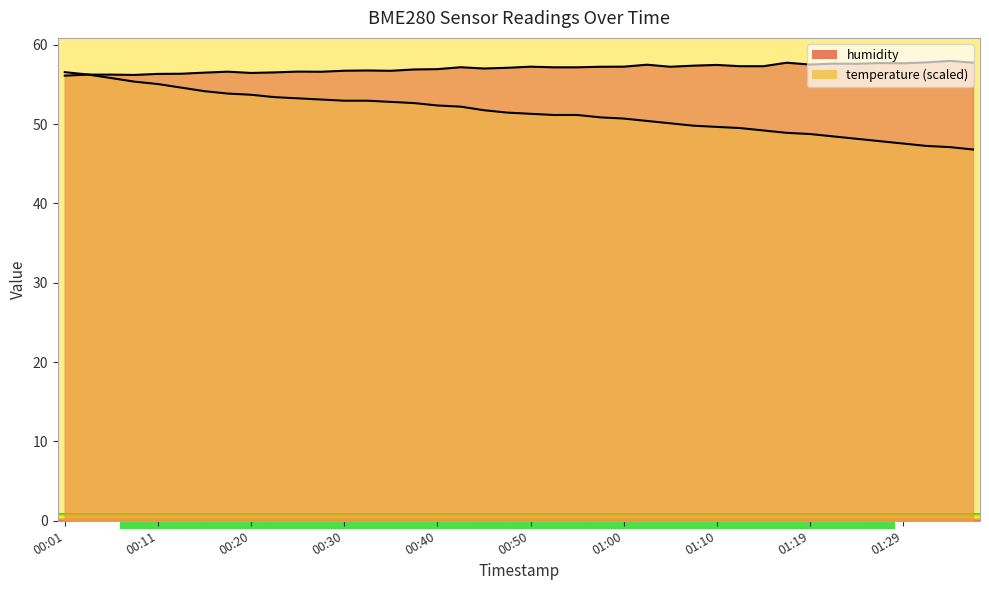

Where is the first local minimum for humidity?

00:08